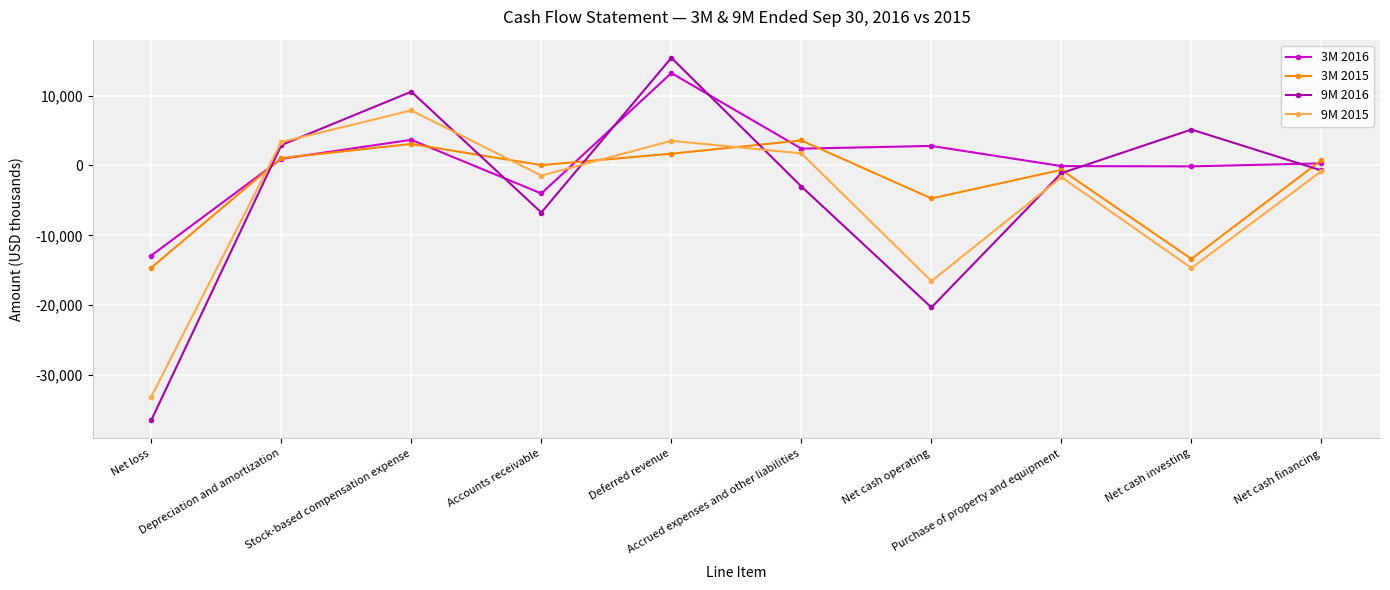

How many distinct data groups are displayed?

4